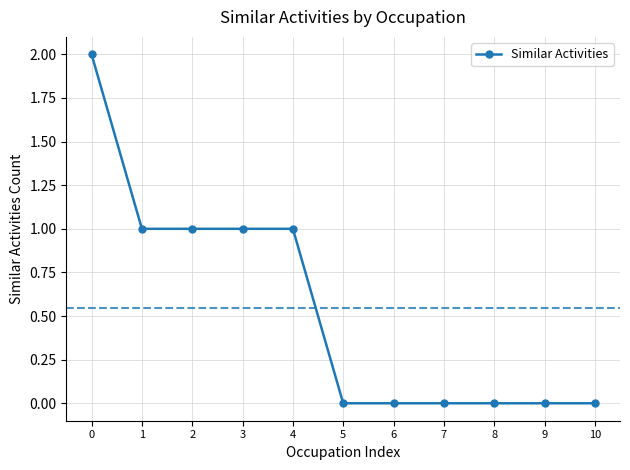

The chart shows a value of 2 at 0. True or false?

True